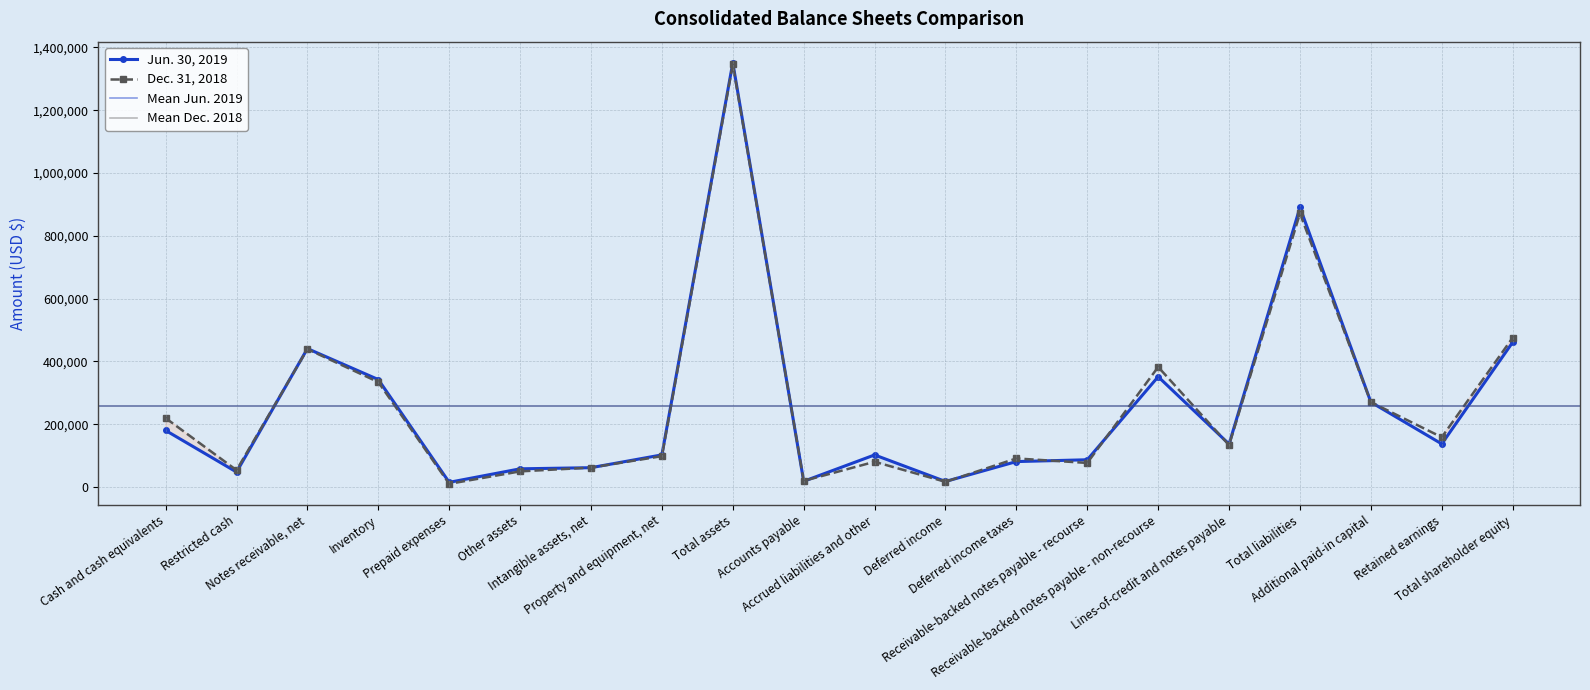

In Jun. 30, 2019, how many points are lower than both neighbors (excluding endpoints)?

6